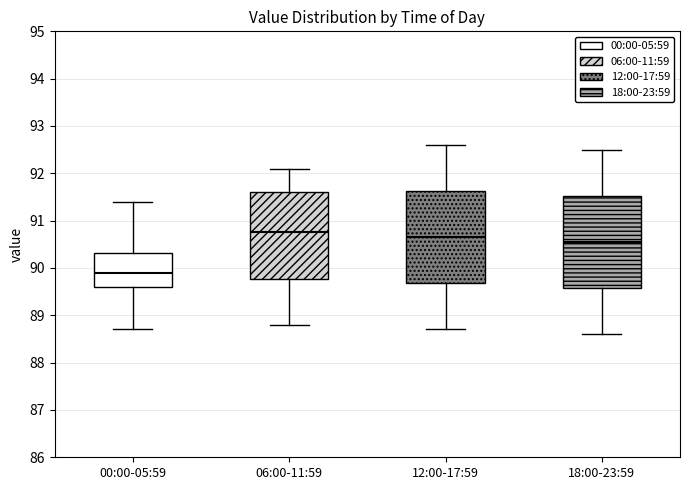

Reading left to right, read every box against the y-axis: the position of its median line, the range the box covers, and the ends of its whiskers. The values are not printed on the chart, so give them approximately, as read against the axis.

00:00-05:59: median 89.9, box 89.6 to 90.3, whiskers 88.7 to 91.4
06:00-11:59: median 90.8, box 89.8 to 91.6, whiskers 88.8 to 92.1
12:00-17:59: median 90.7, box 89.7 to 91.6, whiskers 88.7 to 92.6
18:00-23:59: median 90.6, box 89.6 to 91.5, whiskers 88.6 to 92.5